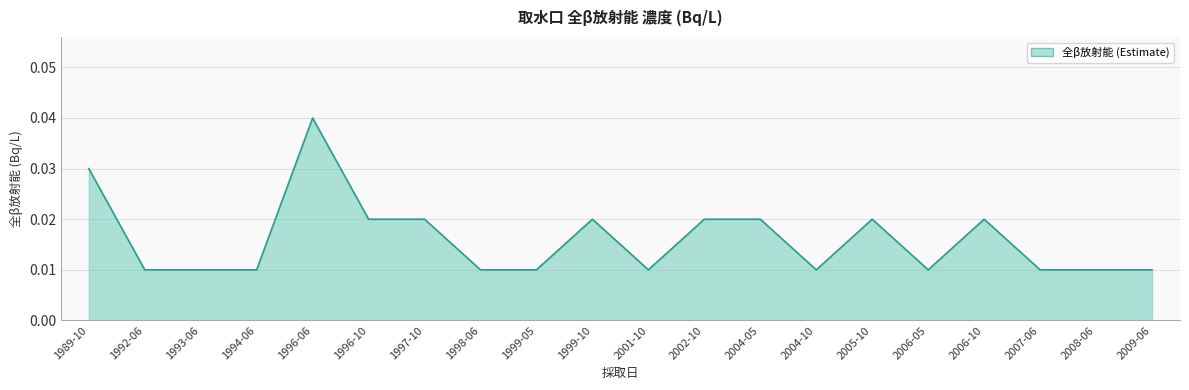

What position from the right is 1996-06?

16